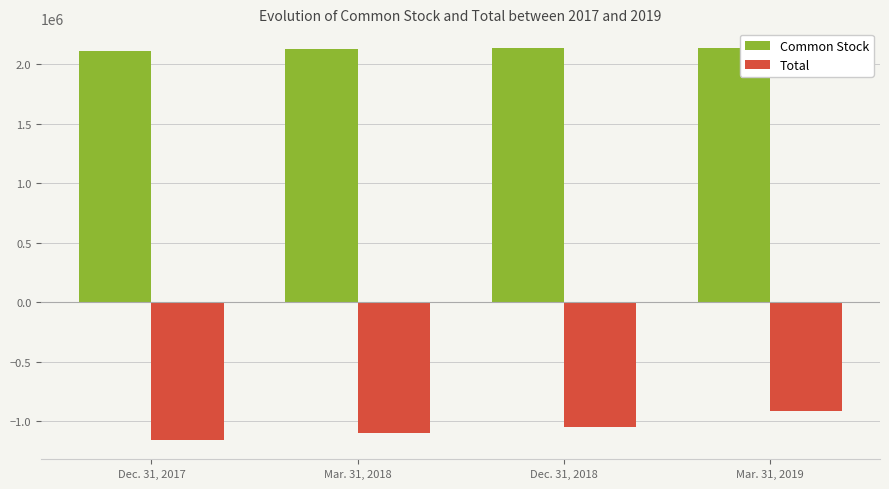

Read the Common Stock value at Mar. 31, 2018, to the nearest 50.

2126750